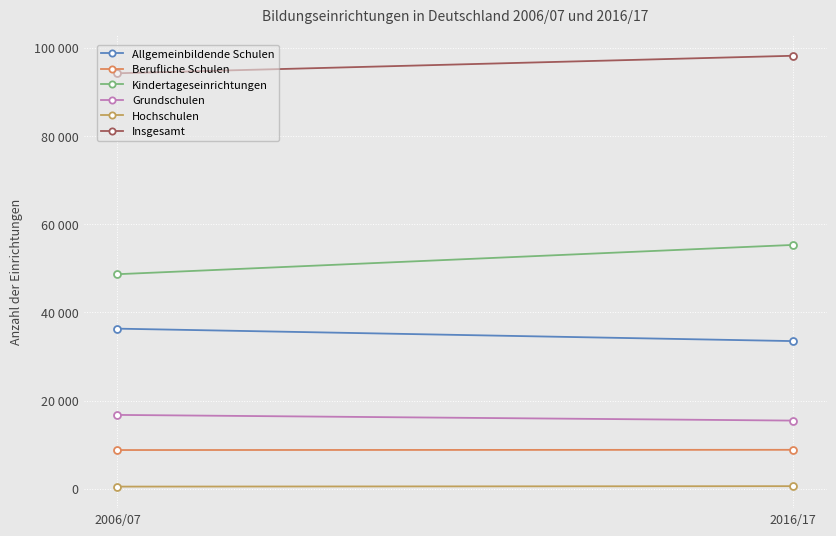

At 2016/17, list the series in order from largest to smallest.

Insgesamt, Kindertageseinrichtungen, Allgemeinbildende Schulen, Grundschulen, Berufliche Schulen, Hochschulen